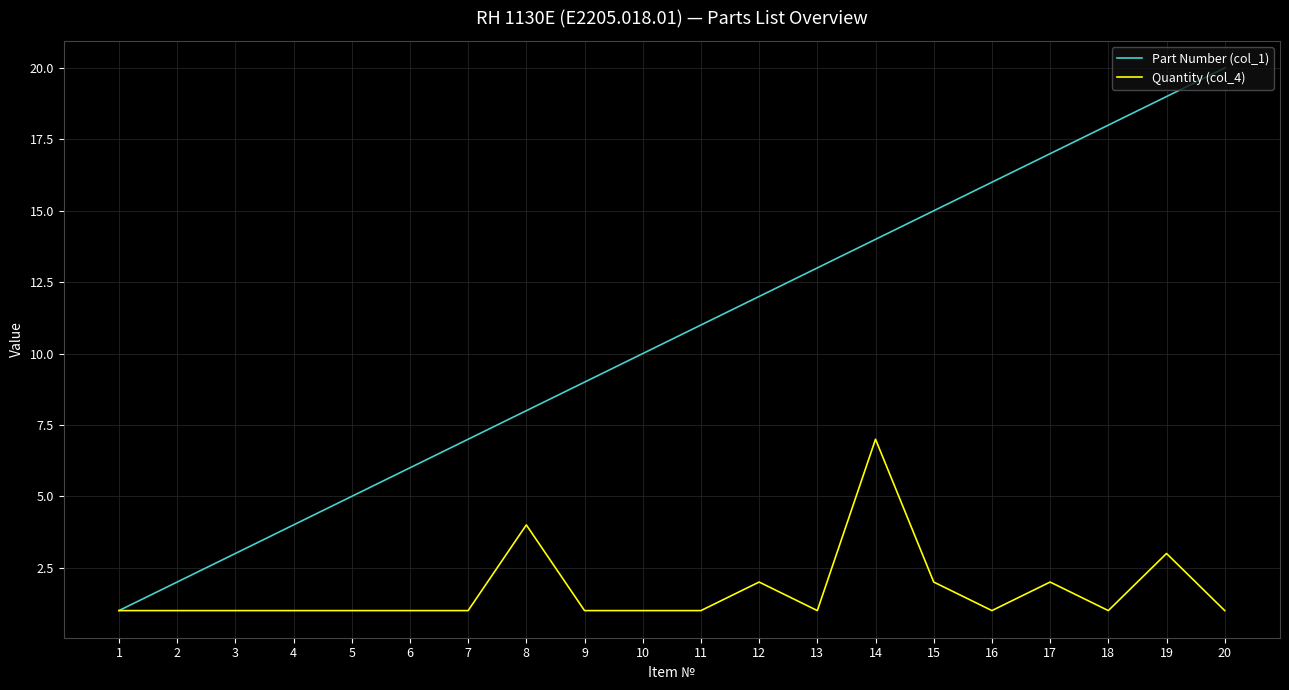

Rank the series at 4 from lowest to highest value.

Quantity (col_4), Part Number (col_1)